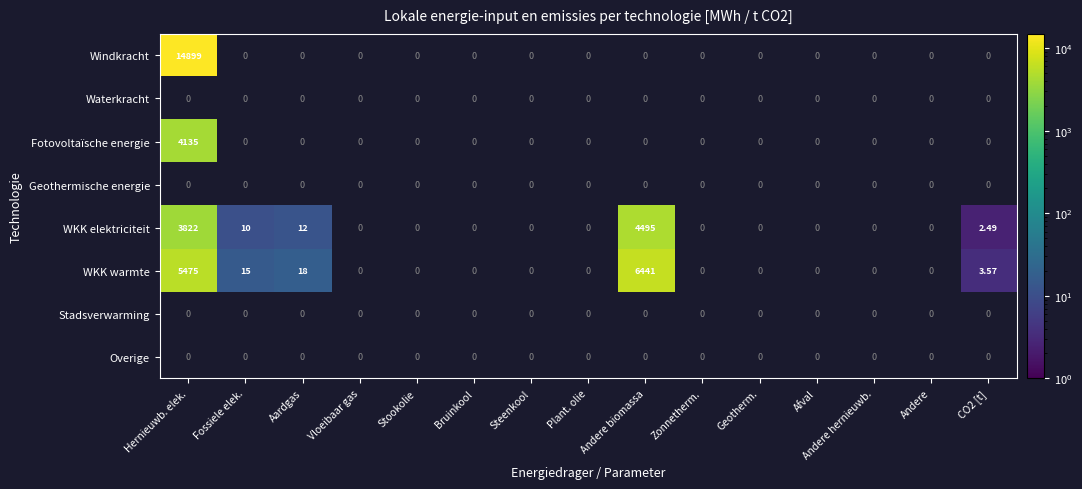

Which series has the largest range (max minus min)?

Windkracht